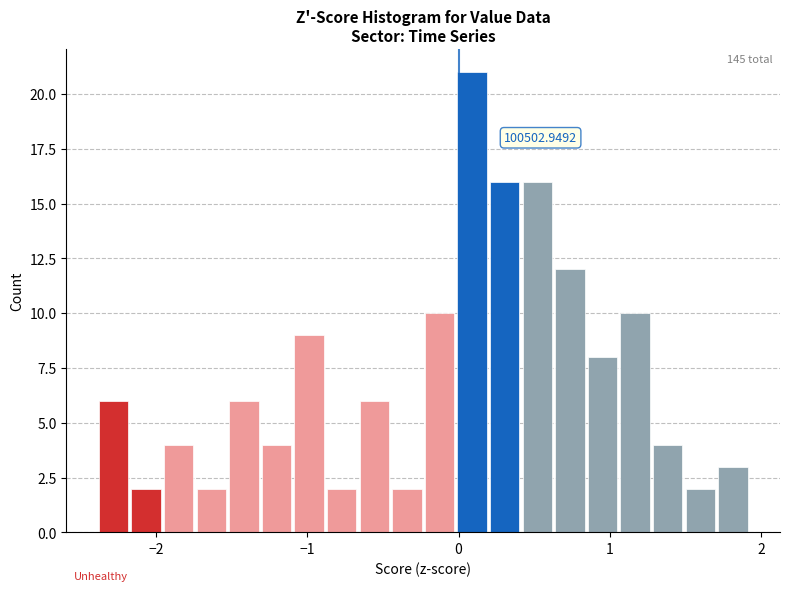

Around what value on the x-axis is the tallest bar? Give the approximate position of its centre, as read against the axis.

0.1